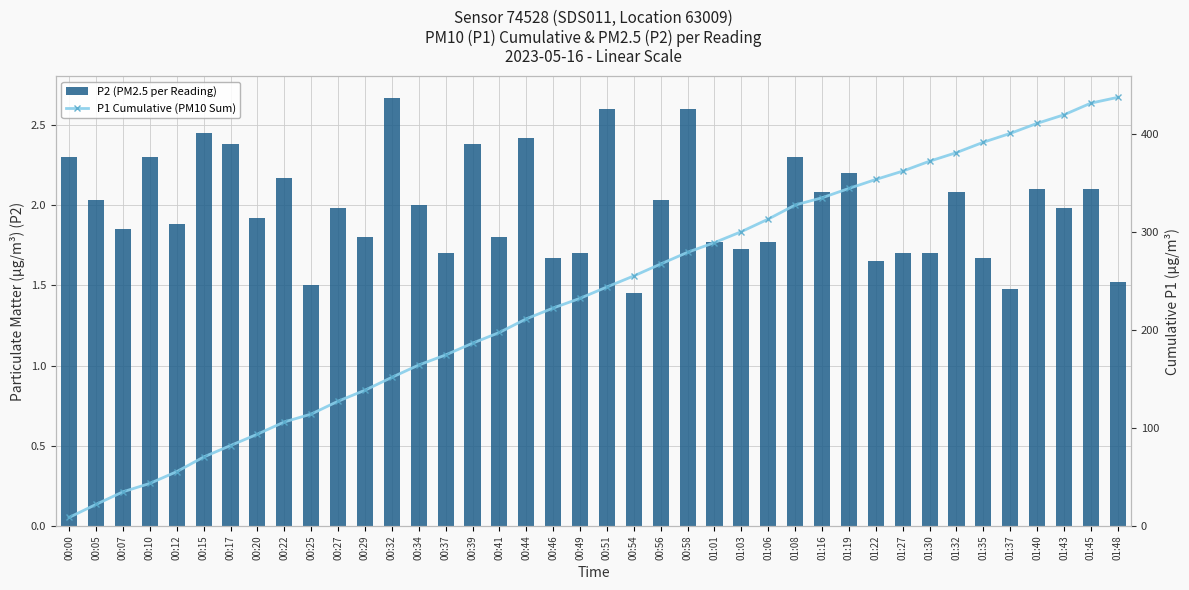

At which category is the sum across all series the highest?

01:48